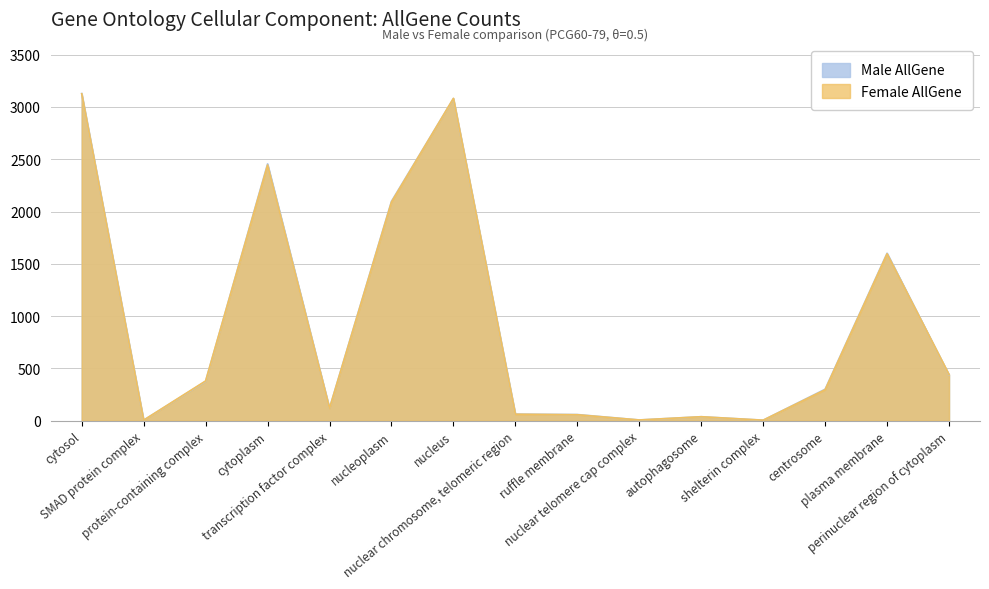

The value of Female AllGene at SMAD protein complex is 6. True or false?

True